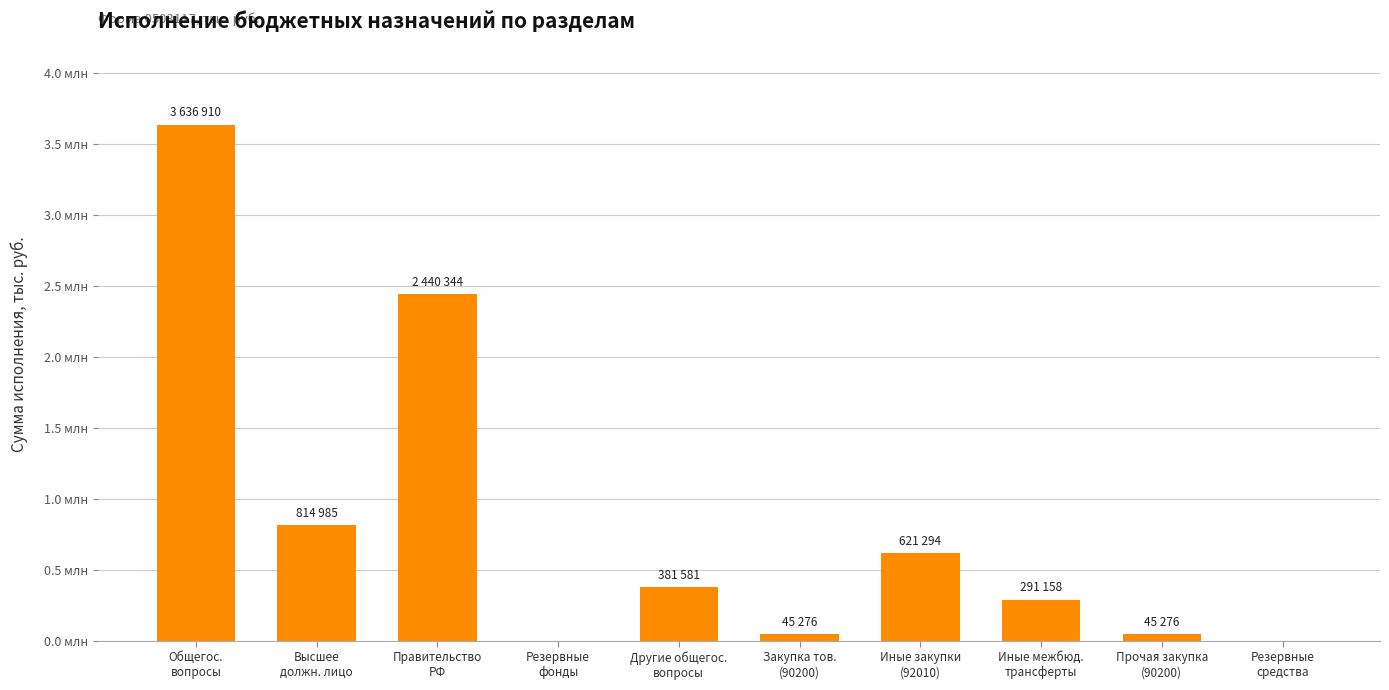

Which label corresponds to the smallest value in the chart?

Резервные
фонды